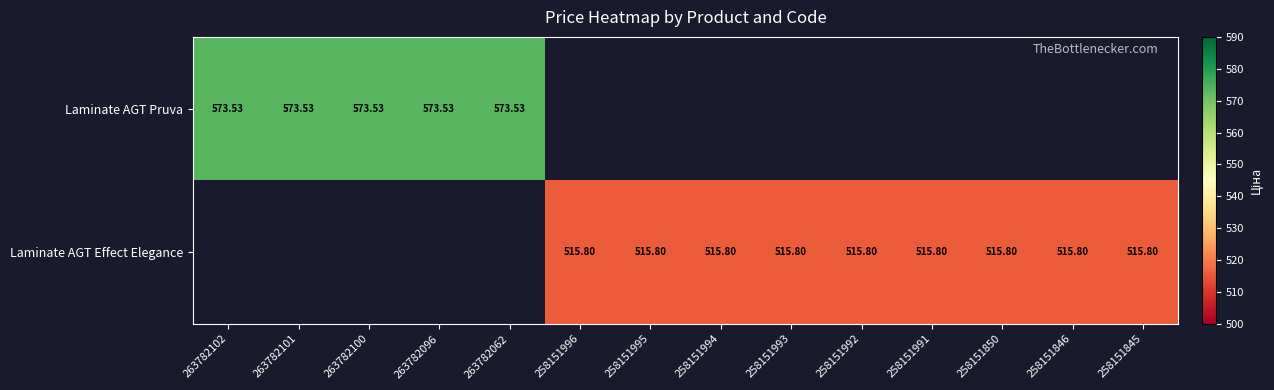

At which label does Laminate AGT Effect Elegance first exceed 515?

258151996